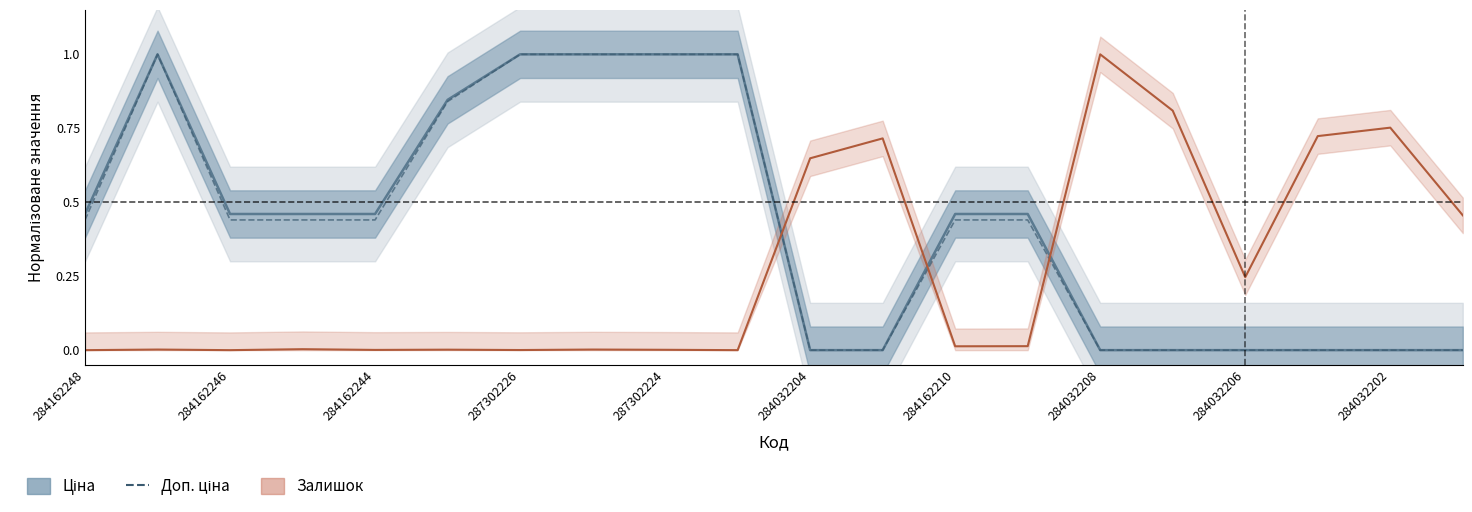

At which label is Залишок closest to 0?

284162248